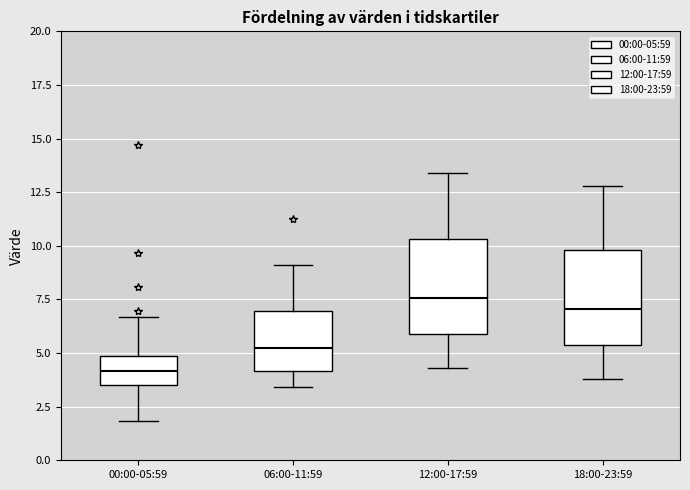

Which box has the lowest median line?

00:00-05:59